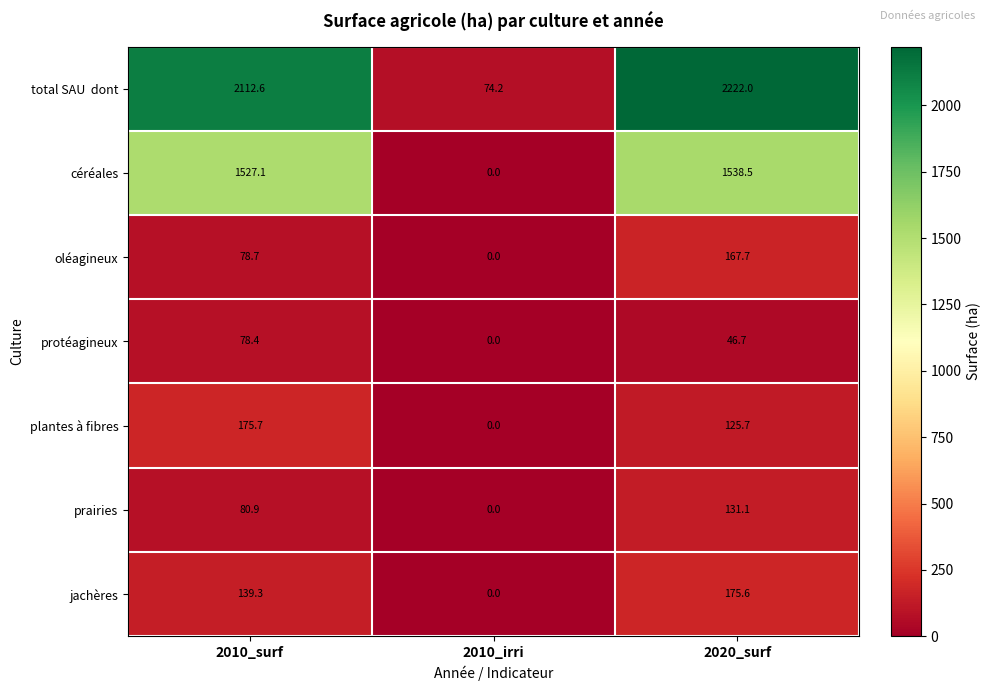

What is the average value of the protéagineux series?

41.7